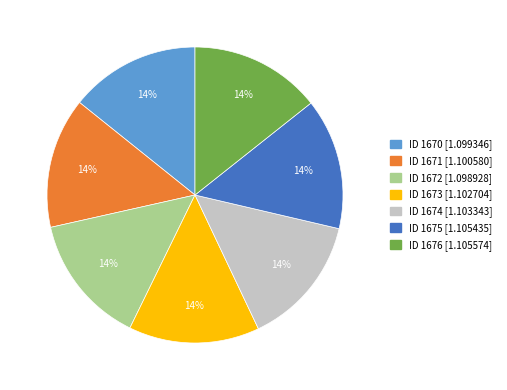

Is there a majority slice in this chart?

No